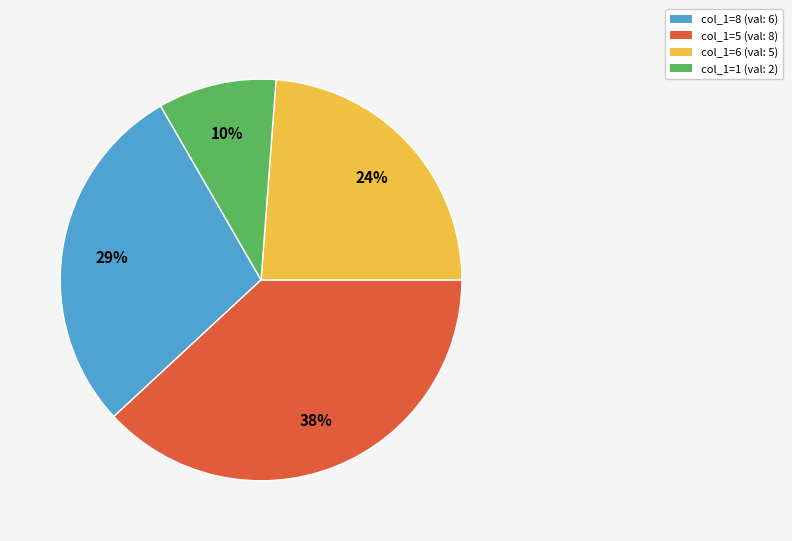

To the nearest percent, what is the average slice percentage?

25%